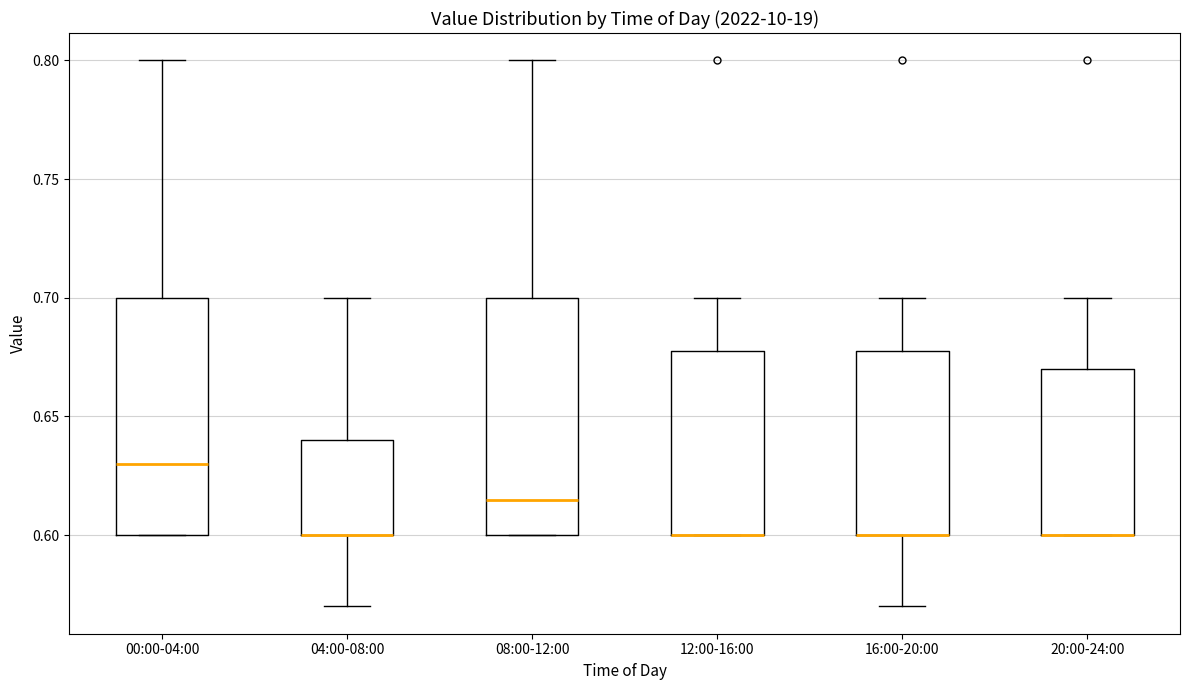

Reading left to right, transcribe this box plot: for each box, give where its median line is, the range the box spans, and where its two whiskers end, as read against the y-axis. The values are not printed on the chart, so give them approximately, as read against the axis.

00:00-04:00: median 0.630, box 0.600 to 0.700, whiskers 0.600 to 0.800
04:00-08:00: median 0.600 (drawn on the box's lower edge), box 0.600 to 0.640, whiskers 0.570 to 0.700
08:00-12:00: median 0.615, box 0.600 to 0.700, whiskers 0.600 to 0.800
12:00-16:00: median 0.600 (drawn on the box's lower edge), box 0.600 to 0.680, whiskers 0.600 to 0.700
16:00-20:00: median 0.600 (drawn on the box's lower edge), box 0.600 to 0.680, whiskers 0.570 to 0.700
20:00-24:00: median 0.600 (drawn on the box's lower edge), box 0.600 to 0.670, whiskers 0.600 to 0.700